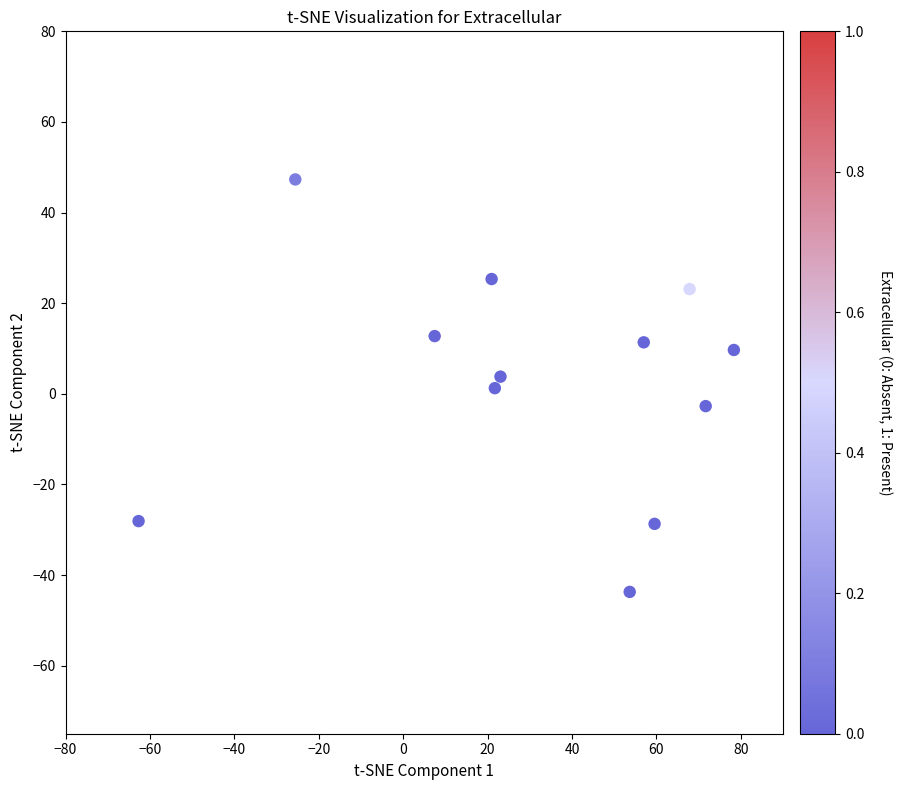

What is the average X value?

31.1